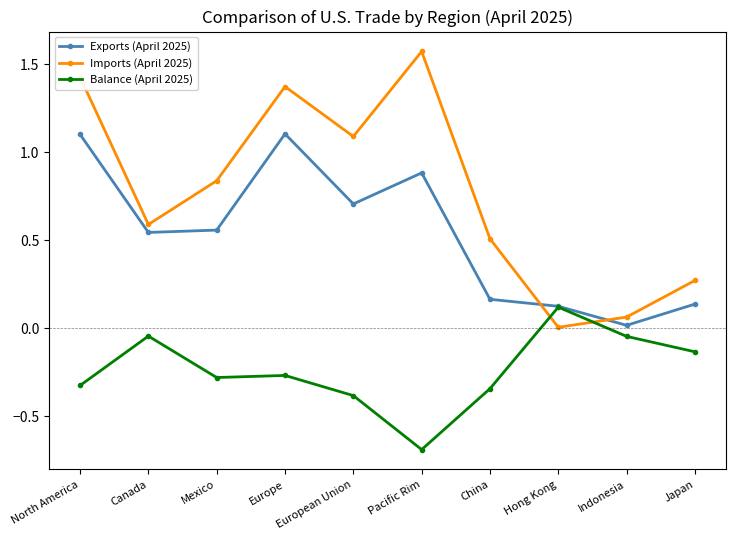

At which label is Exports (April 2025) closest to 0?

Indonesia